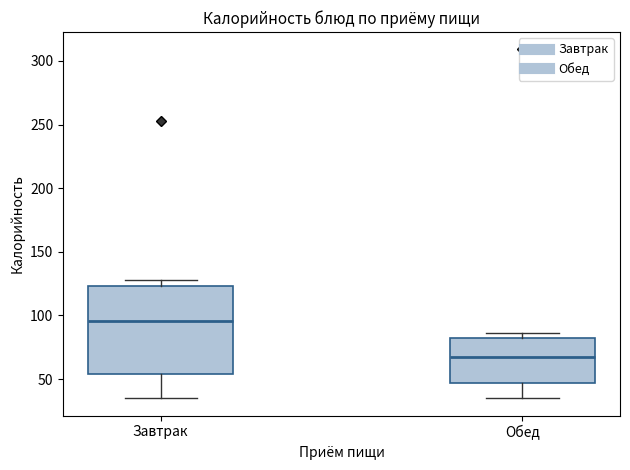

Which box is the tallest, from its lower edge to its upper edge?

Завтрак